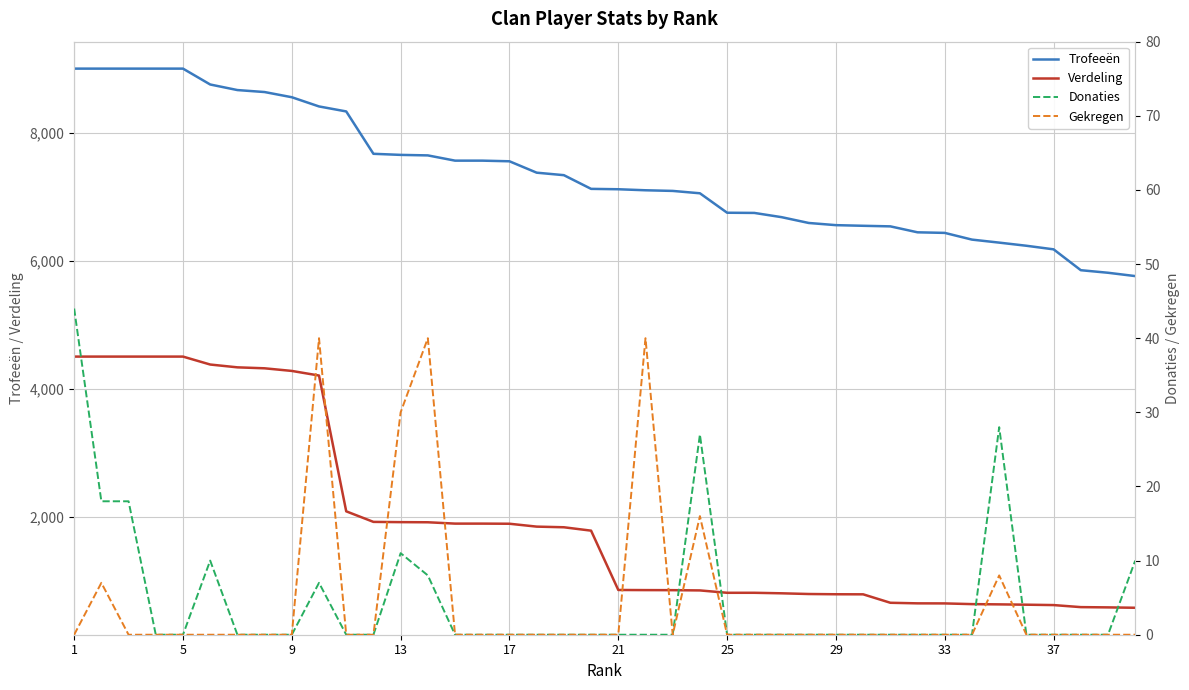

What is the minimum value for Verdeling?

575